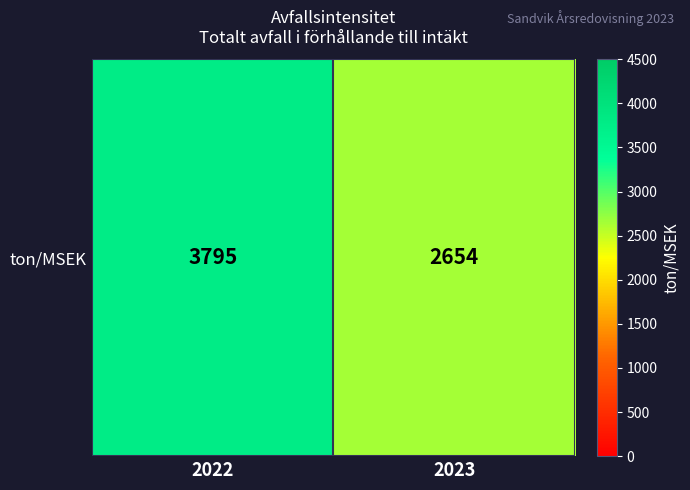

Approximately how many times larger is the value at 2023 compared to 2022?

0.7